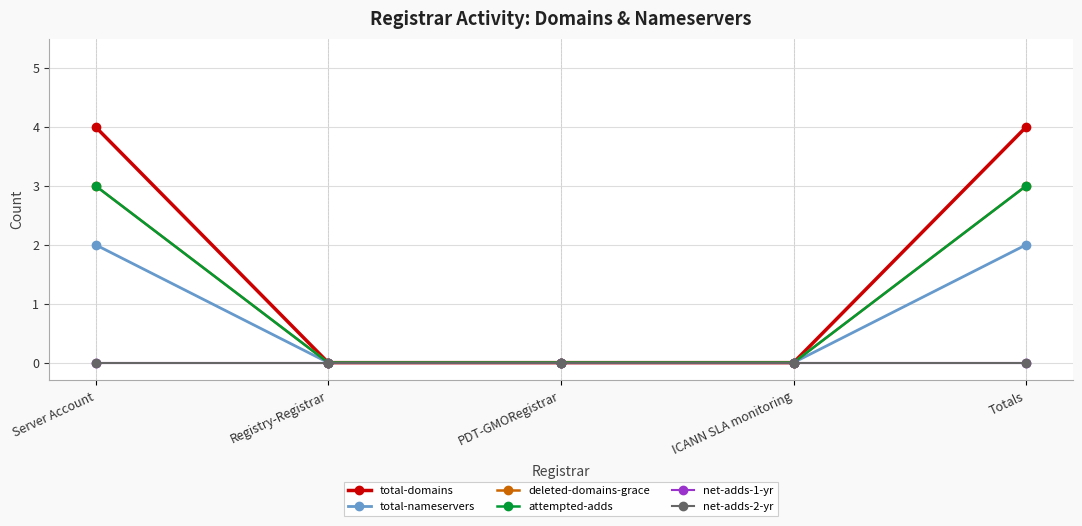

List the series in order of their peak value, lowest first.

net-adds-1-yr, net-adds-2-yr, total-nameservers, deleted-domains-grace, attempted-adds, total-domains